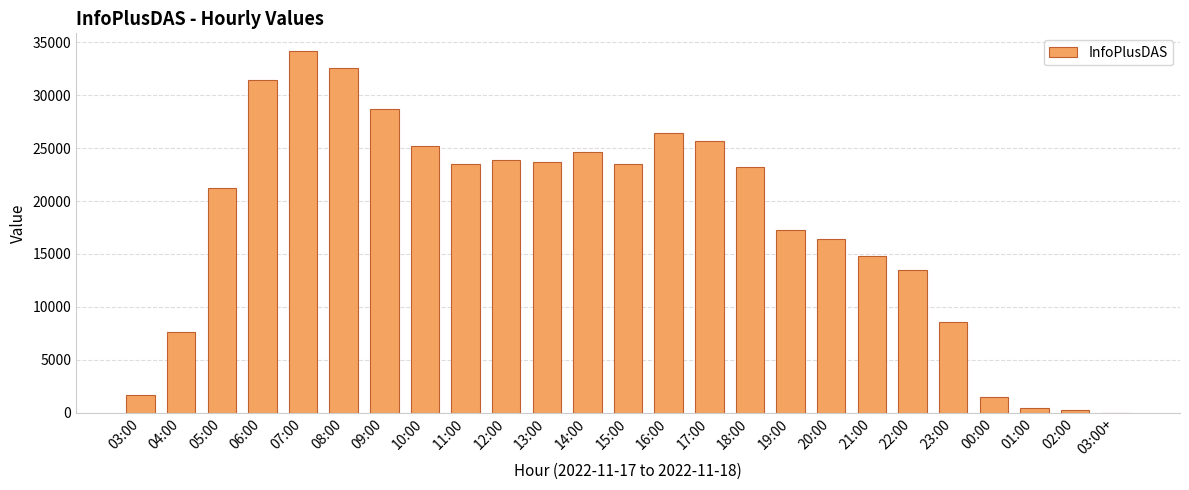

At which category does the chart reach its peak across all series?

07:00